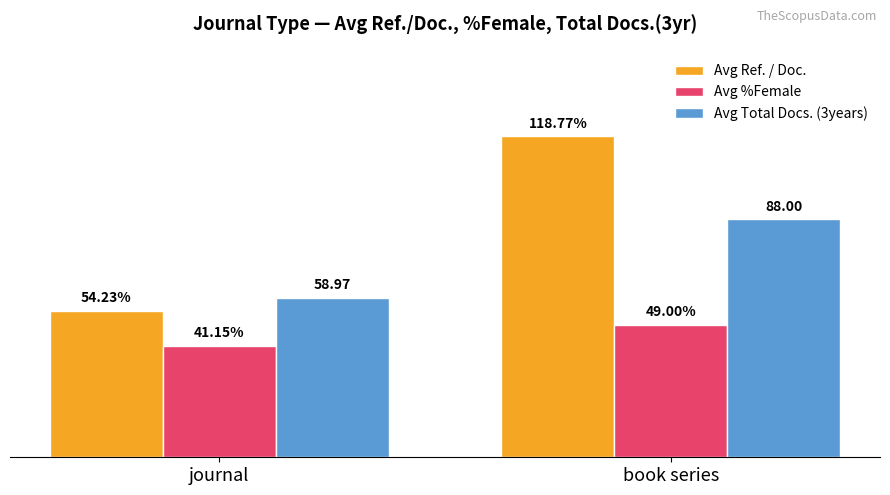

Which series has the largest total across all categories?

Avg Ref. / Doc.